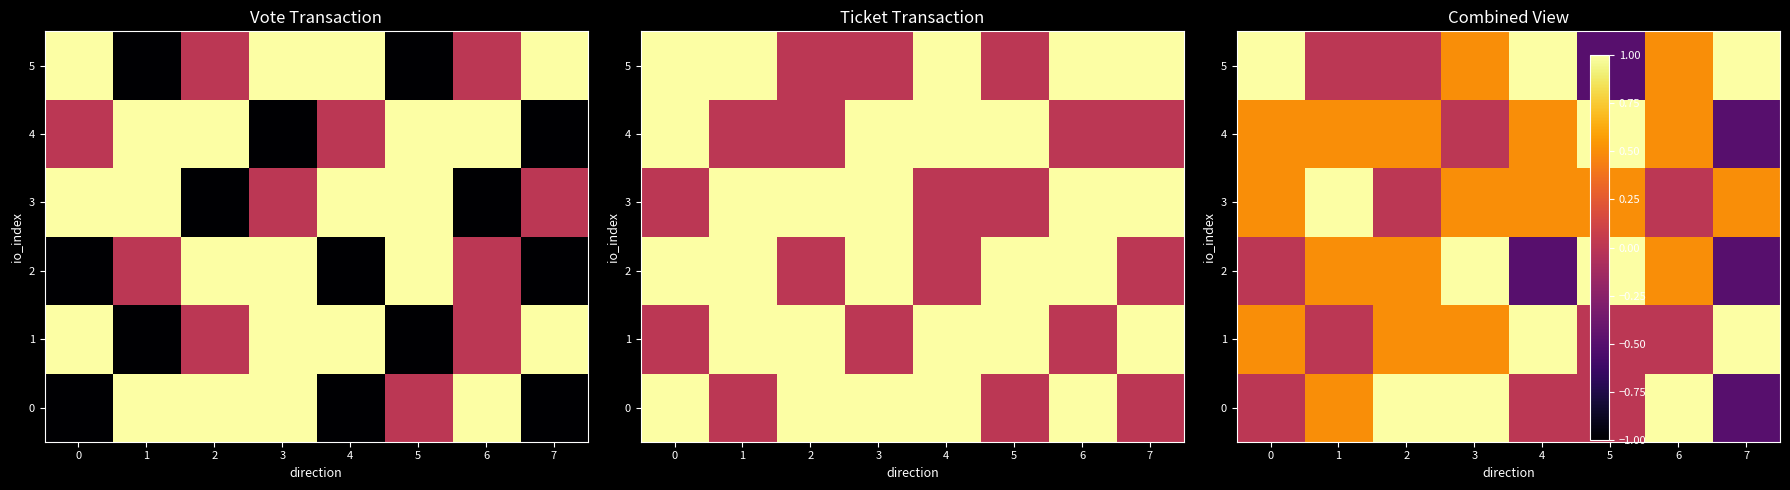

Which has a higher value, 0 or 1?

1